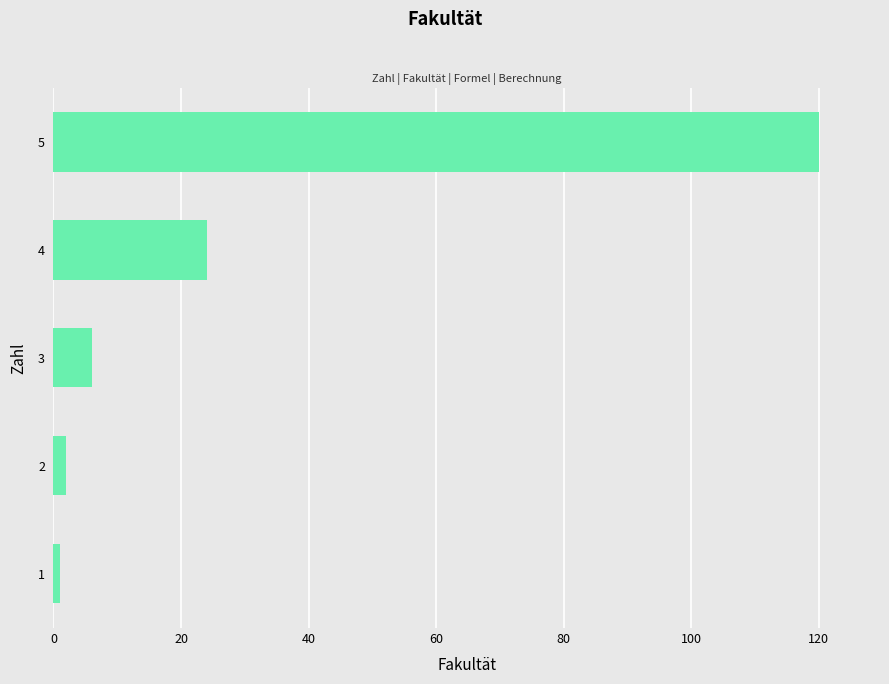

What is the difference between the maximum and minimum values?

119